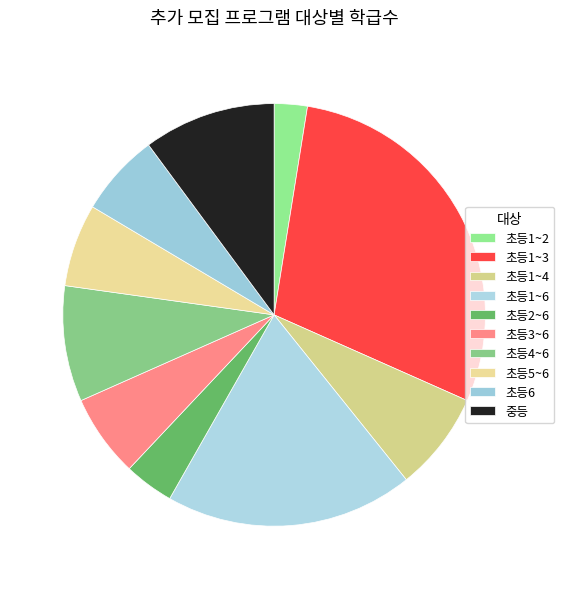

Which slice is the largest?

초등1~3